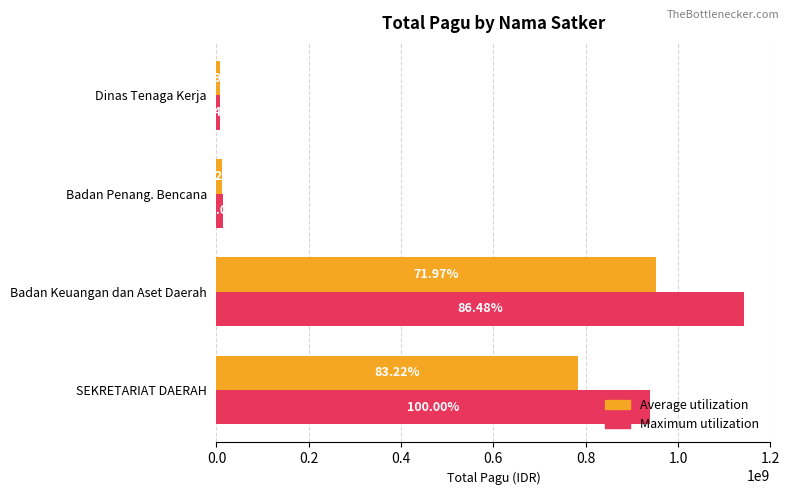

What are all the series names shown in the legend?

Average utilization, Maximum utilization